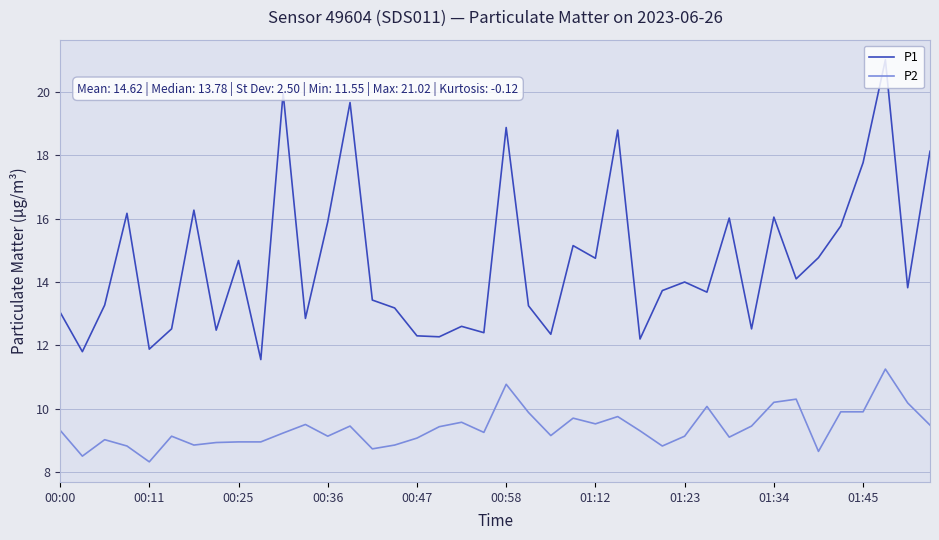

Which series has the largest range (max minus min)?

P1